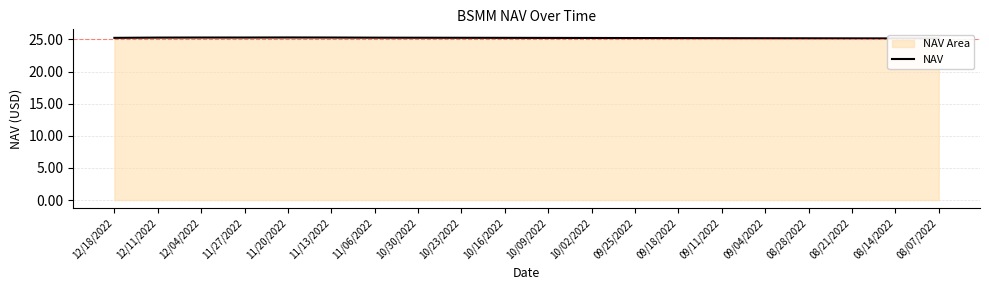

Which category has the lowest value across all series?

08/07/2022